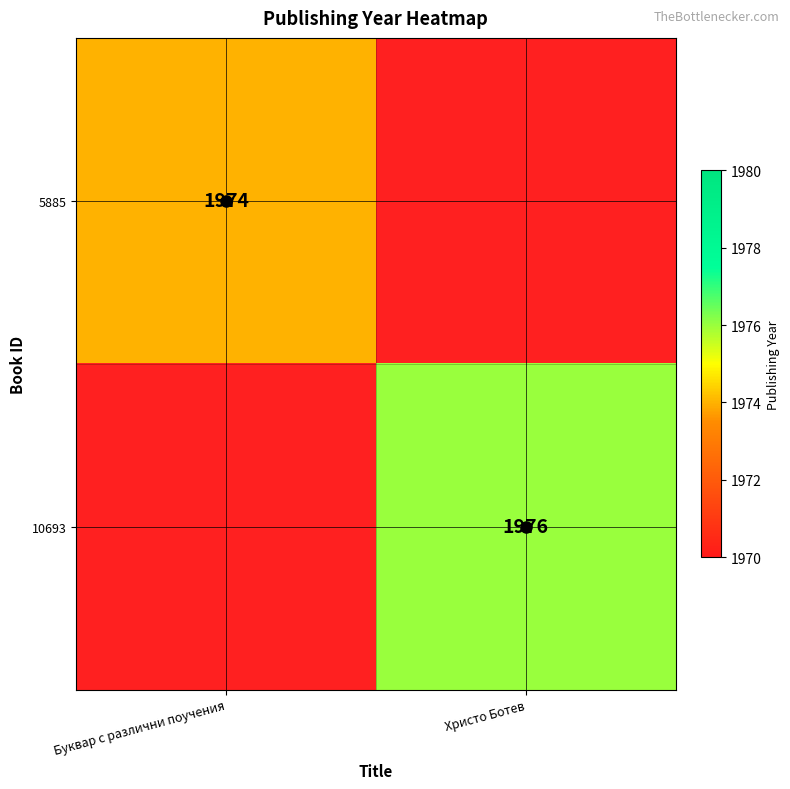

Is it true that 10693 equals 1976 at Христо Ботев?

True